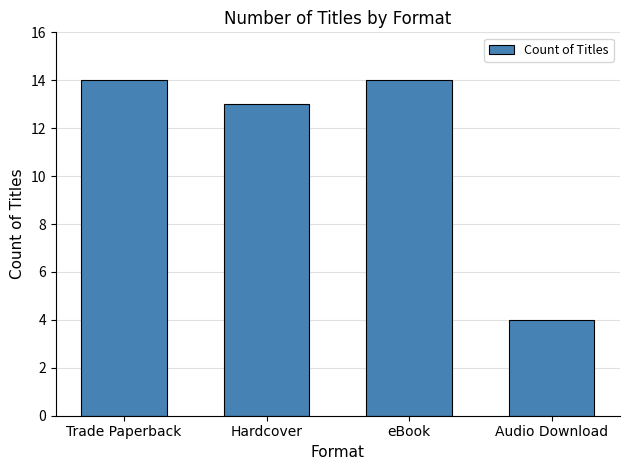

At which label is the value closest to 9?

Hardcover